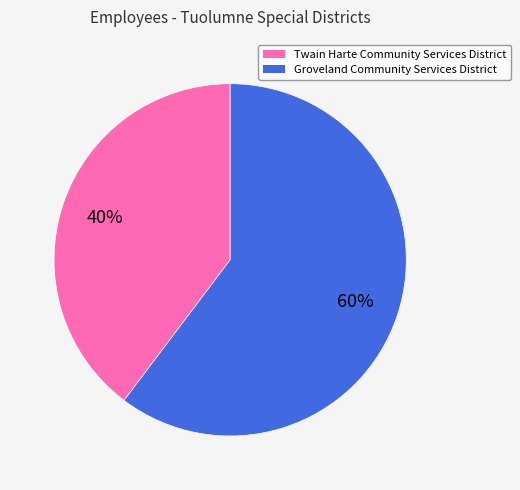

To the nearest percent, what is the combined percentage of Twain Harte Community Services District and Groveland Community Services District?

100%